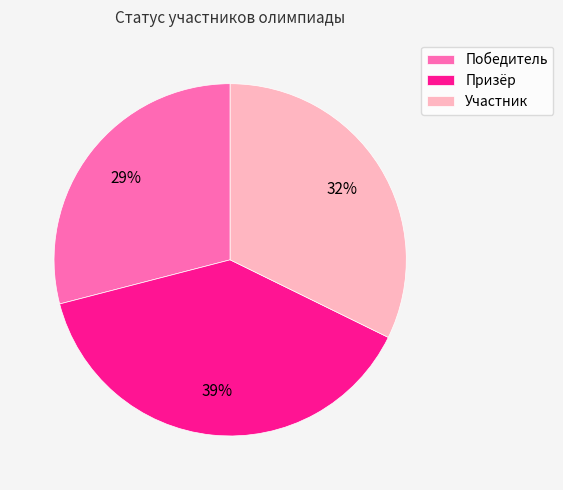

To the nearest percent, what is the difference between the Призёр and Победитель slice percentages?

10%